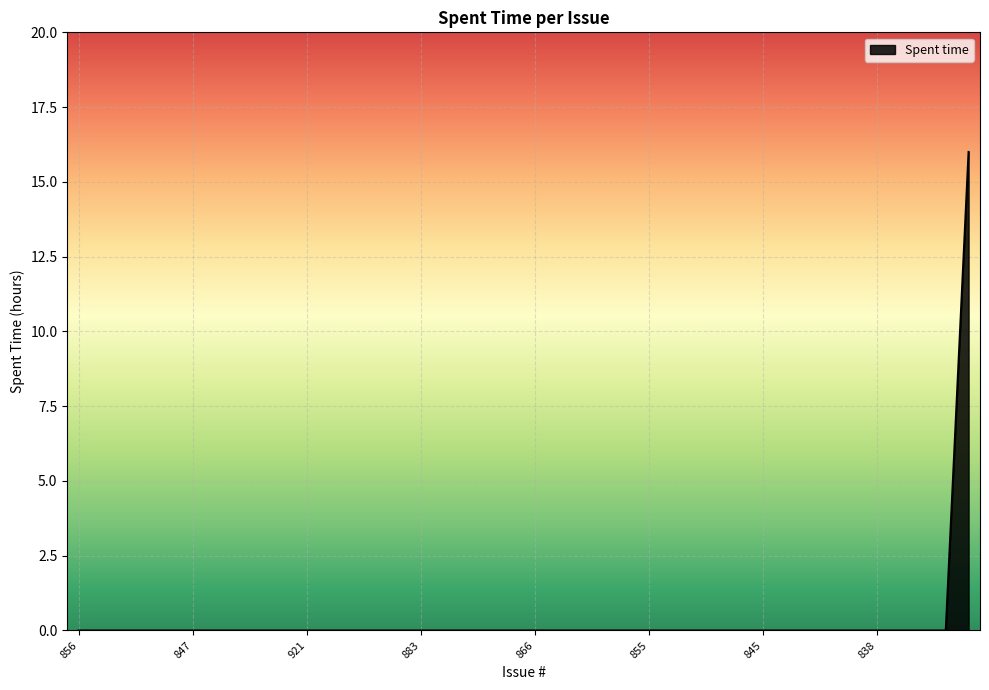

What is the difference between the maximum and minimum values?

16